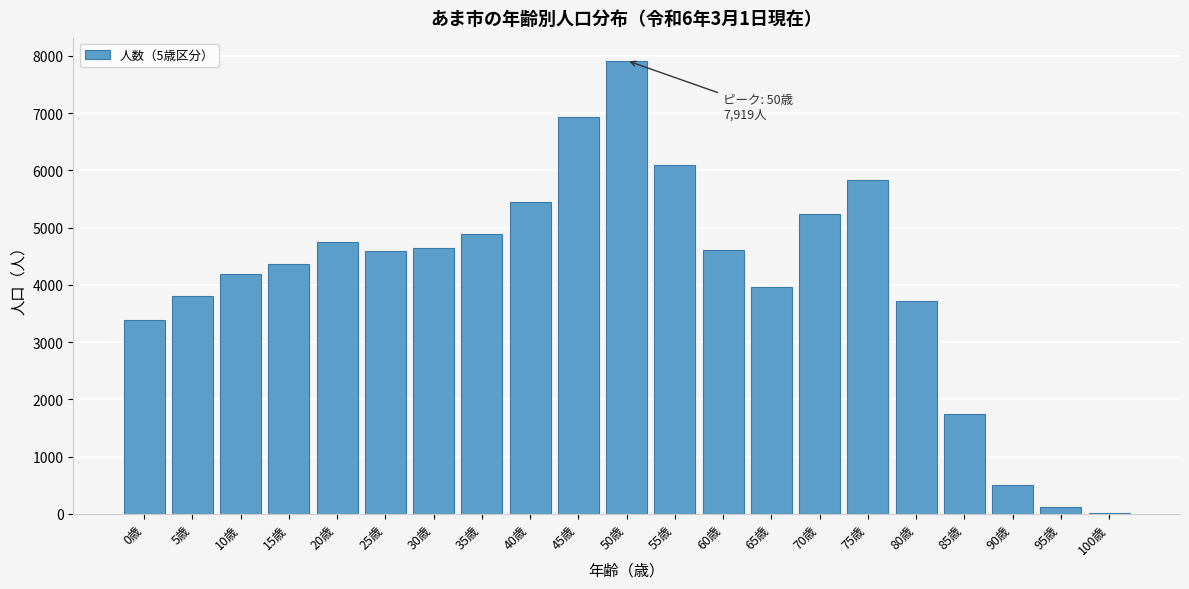

What is the sum of all values?

86755